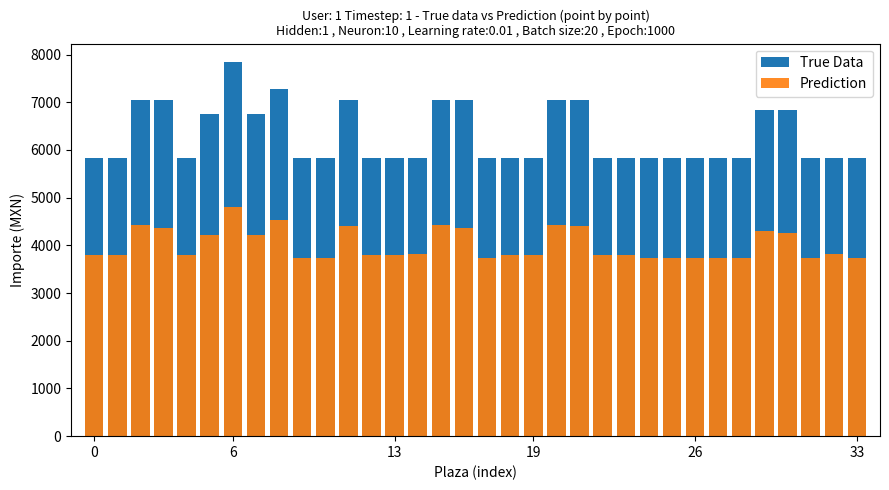

What is the label of the 20th bar from the right?

14